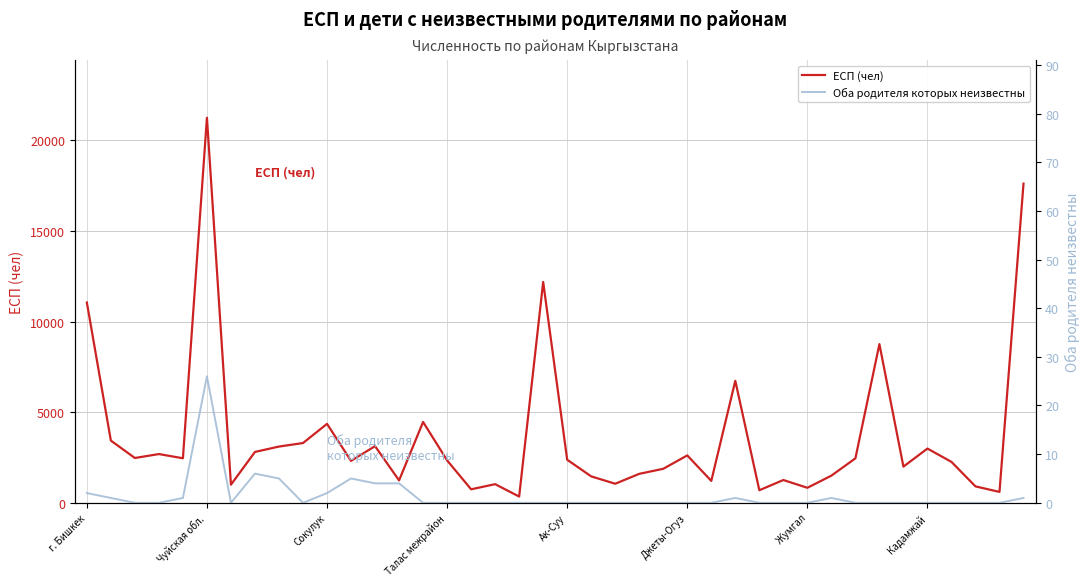

At which label is ЕСП (чел) closest to 10796?

г. Бишкек